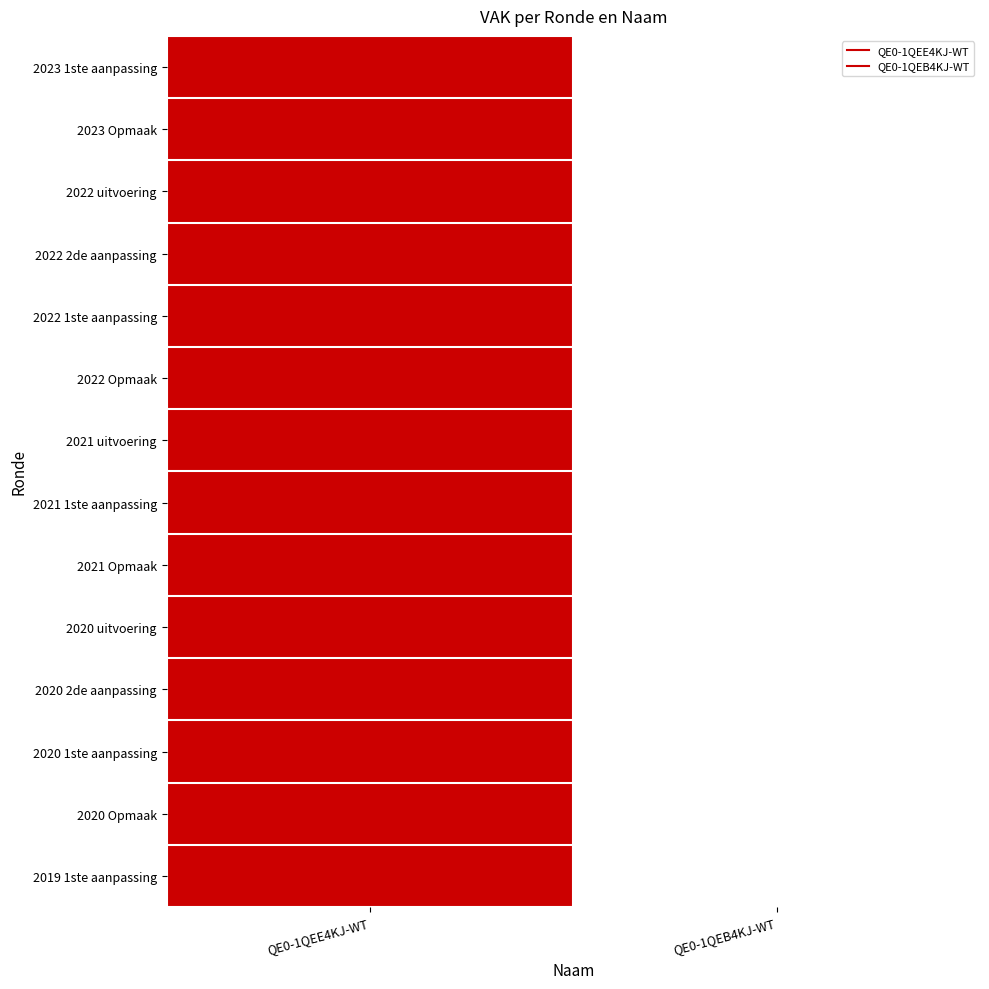

Reading left to right, list all the values displayed in this chart.

2023 1ste aanpassing: QE0-1QEE4KJ-WT=4600	QE0-1QEB4KJ-WT=0
2023 Opmaak: QE0-1QEE4KJ-WT=4600	QE0-1QEB4KJ-WT=0
2022 uitvoering: QE0-1QEE4KJ-WT=514	QE0-1QEB4KJ-WT=0
2022 2de aanpassing: QE0-1QEE4KJ-WT=1000	QE0-1QEB4KJ-WT=0
2022 1ste aanpassing: QE0-1QEE4KJ-WT=1000	QE0-1QEB4KJ-WT=0
2022 Opmaak: QE0-1QEE4KJ-WT=1000	QE0-1QEB4KJ-WT=0
2021 uitvoering: QE0-1QEE4KJ-WT=316	QE0-1QEB4KJ-WT=0
2021 1ste aanpassing: QE0-1QEE4KJ-WT=4216	QE0-1QEB4KJ-WT=0
2021 Opmaak: QE0-1QEE4KJ-WT=4216	QE0-1QEB4KJ-WT=0
2020 uitvoering: QE0-1QEE4KJ-WT=1347	QE0-1QEB4KJ-WT=0
2020 2de aanpassing: QE0-1QEE4KJ-WT=3500	QE0-1QEB4KJ-WT=0
2020 1ste aanpassing: QE0-1QEE4KJ-WT=3500	QE0-1QEB4KJ-WT=0
2020 Opmaak: QE0-1QEE4KJ-WT=5000	QE0-1QEB4KJ-WT=0
2019 1ste aanpassing: QE0-1QEE4KJ-WT=35800	QE0-1QEB4KJ-WT=0